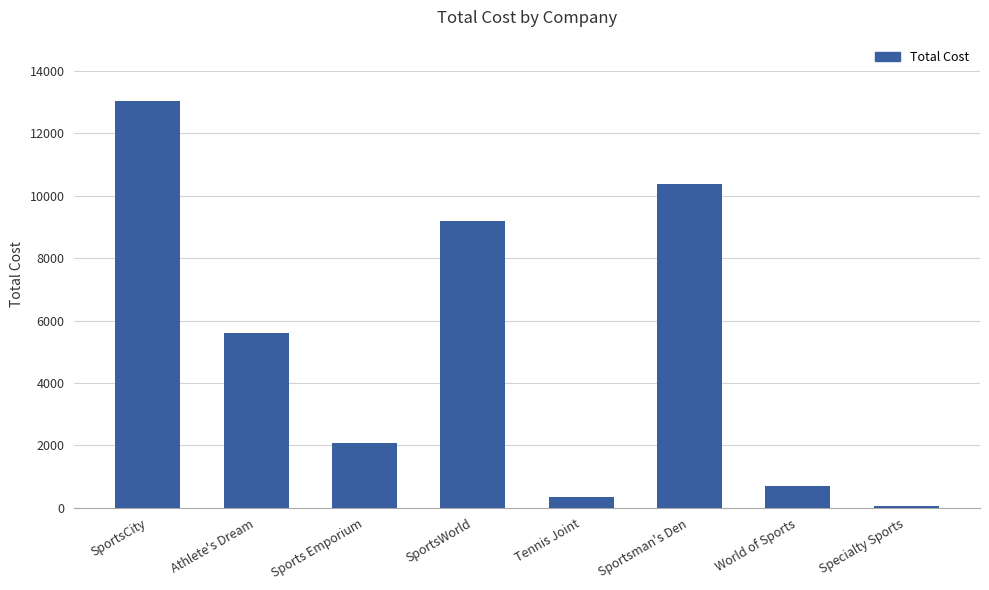

Are the bars horizontal?

No